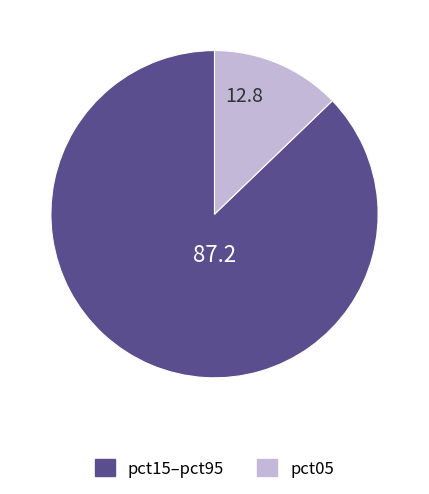

Is there a majority slice in this chart?

Yes